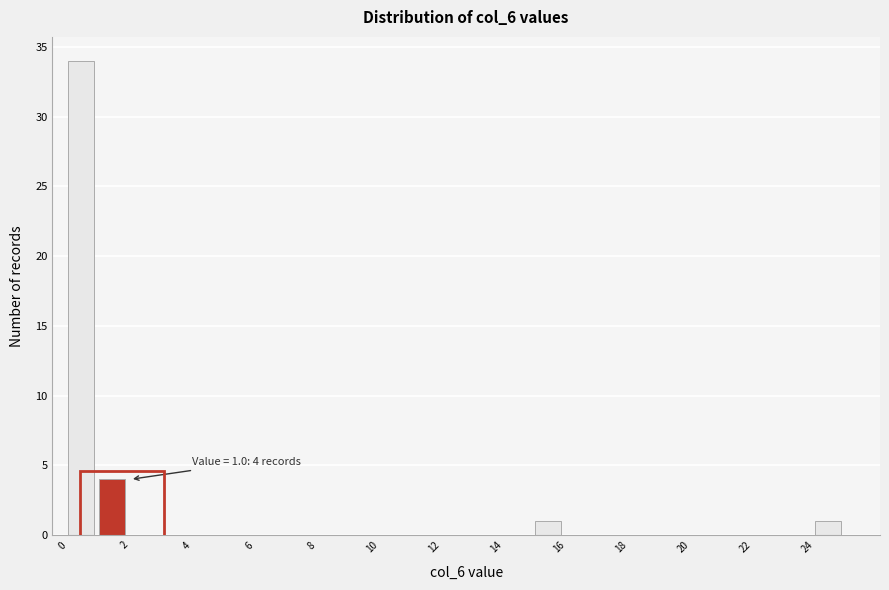

Which range on the x-axis has the tallest bar?

0 to 1